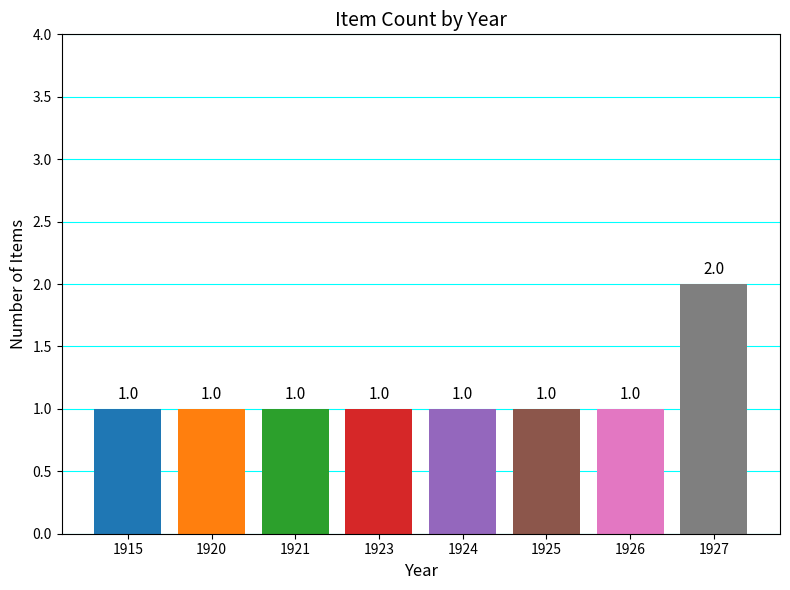

How many data points does each series have?

8